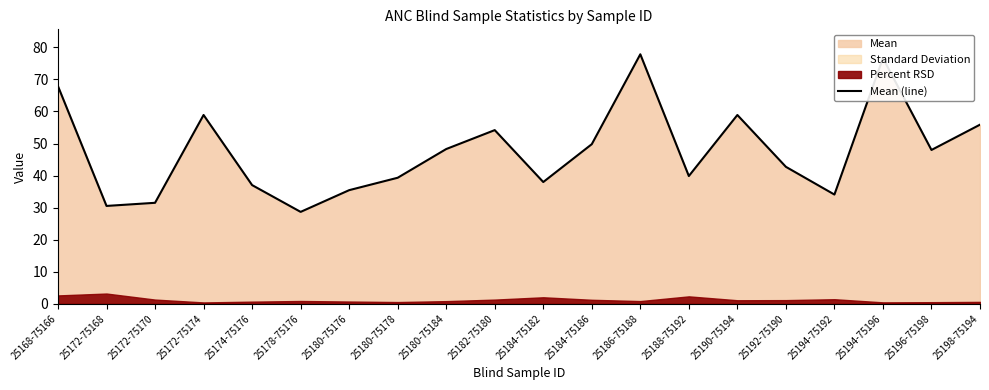

What is the approximate value at 25180-75184?

48.3